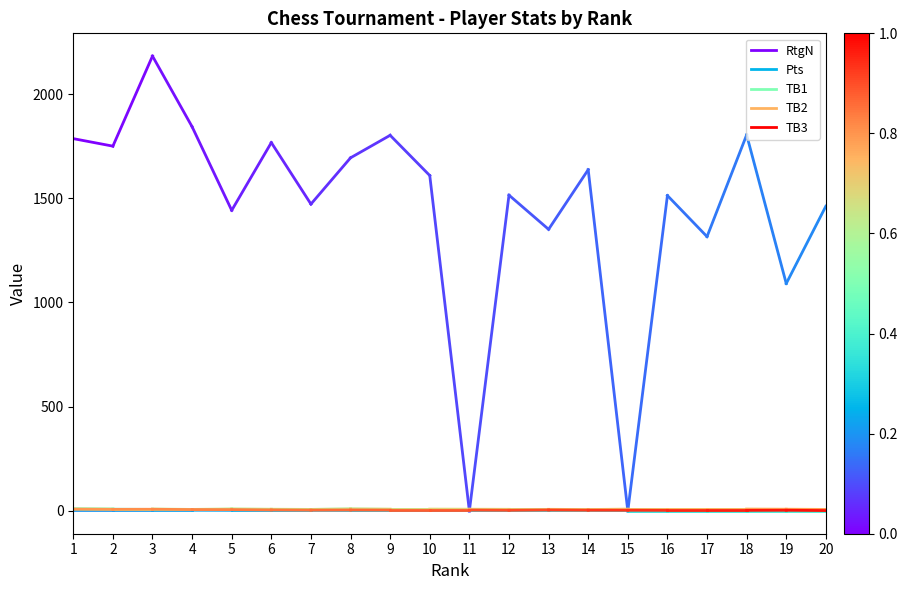

What is the value of the RtgN point at the 1st from the left?

1786.0